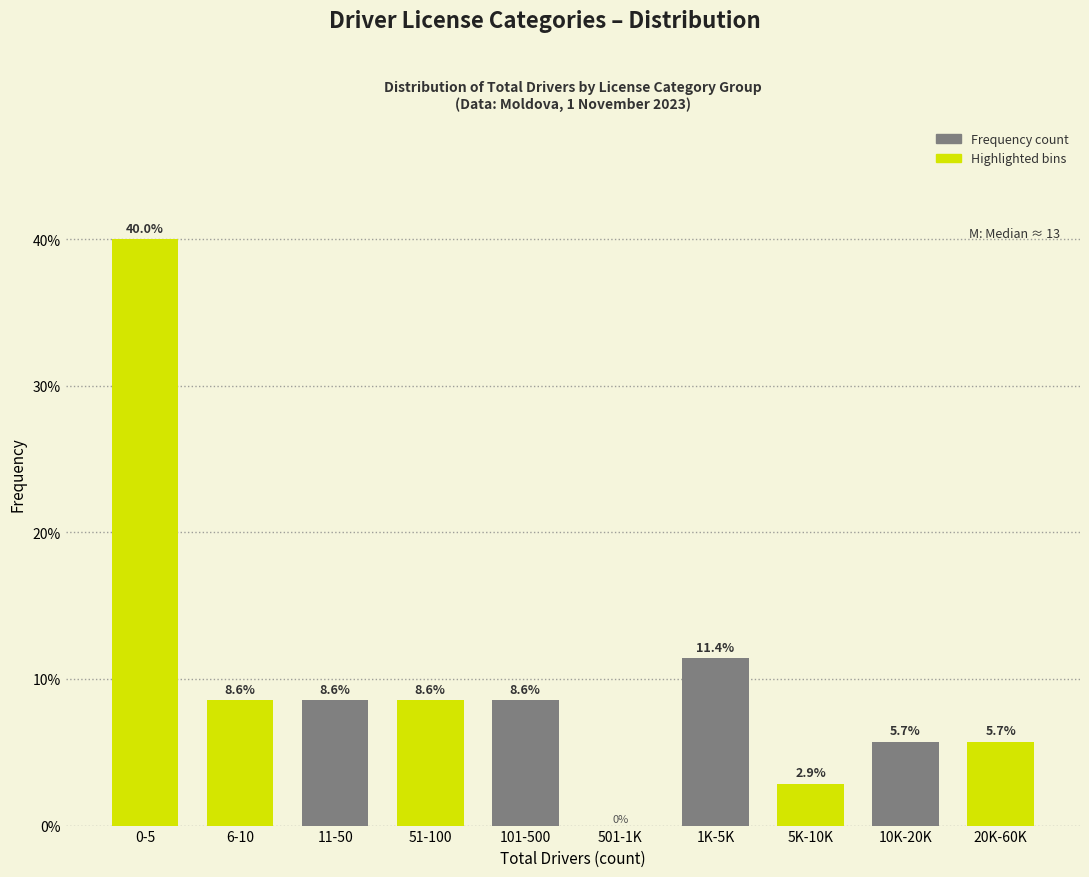

Reading left to right, transcribe all the data shown in this chart.

0-5=40.0	6-10=8.6	11-50=8.6	51-100=8.6	101-500=8.6	501-1K=0.0	1K-5K=11.4	5K-10K=2.9	10K-20K=5.7	20K-60K=5.7